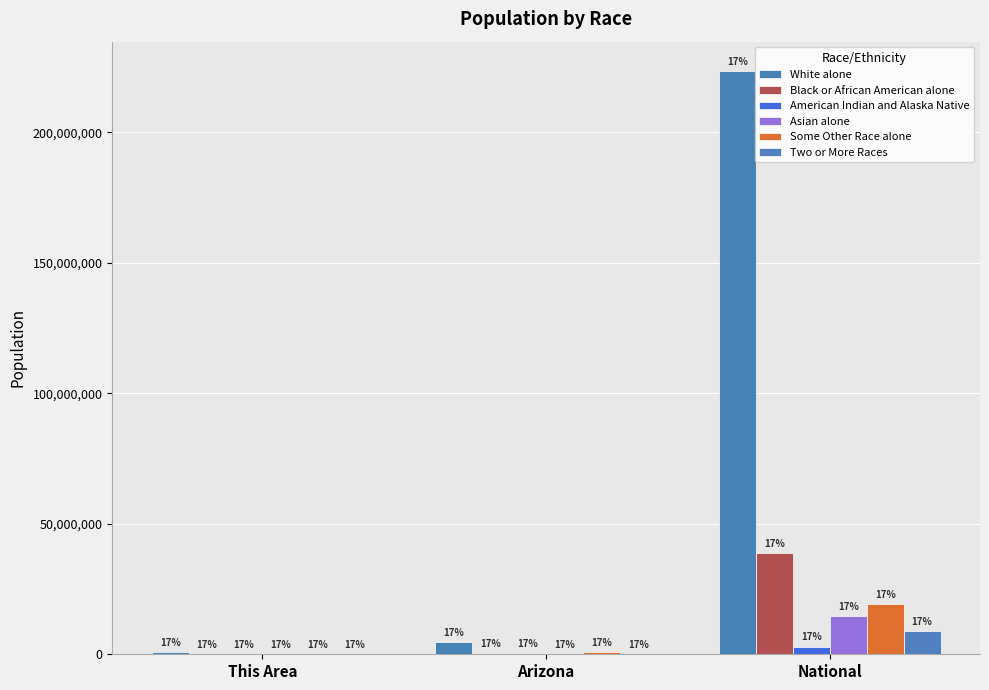

How many groups of bars are there?

3